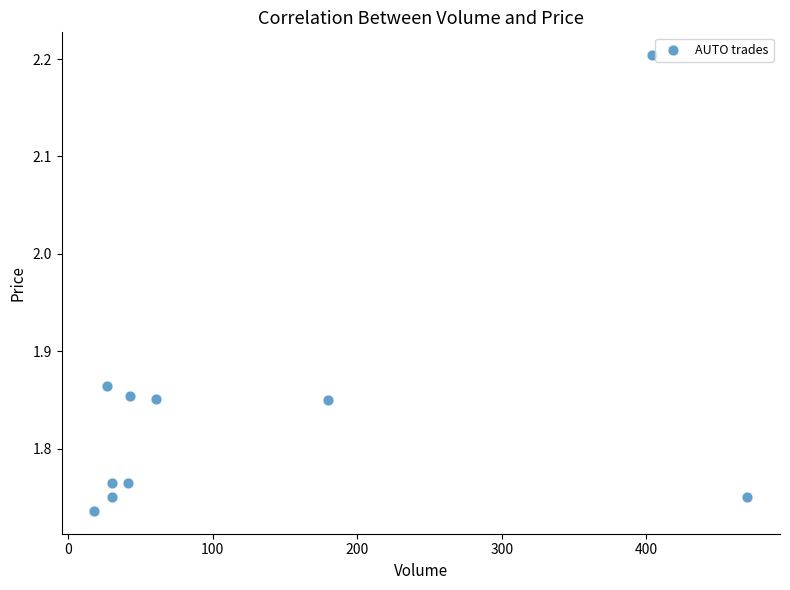

What is the range of Y values (max minus min)?

0.5